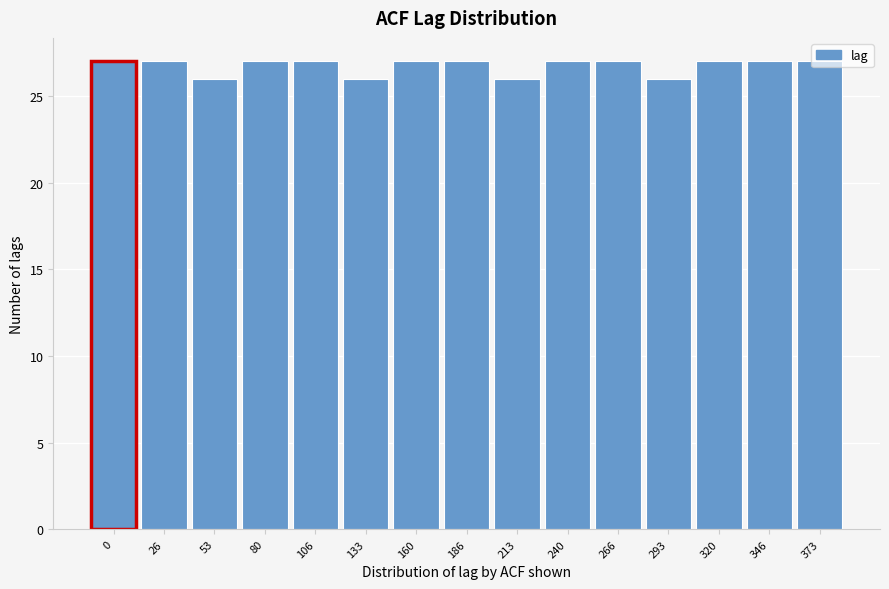

True or false: the data shows 26 at 133.

True